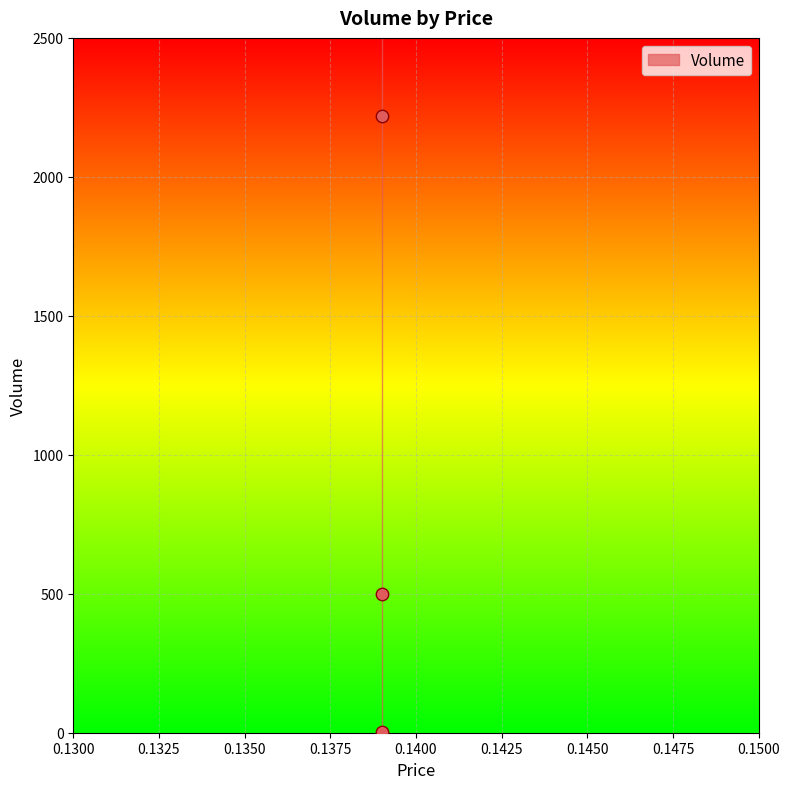

What is the average Y value?

907